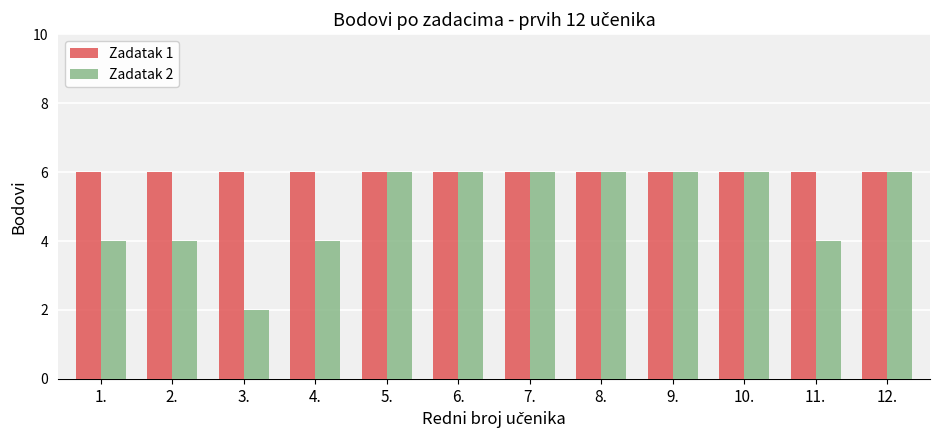

Reading left to right, list all the values displayed in this chart.

Zadatak 1: 1.=6	2.=6	3.=6	4.=6	5.=6	6.=6	7.=6	8.=6	9.=6	10.=6	11.=6	12.=6
Zadatak 2: 1.=4	2.=4	3.=2	4.=4	5.=6	6.=6	7.=6	8.=6	9.=6	10.=6	11.=4	12.=6